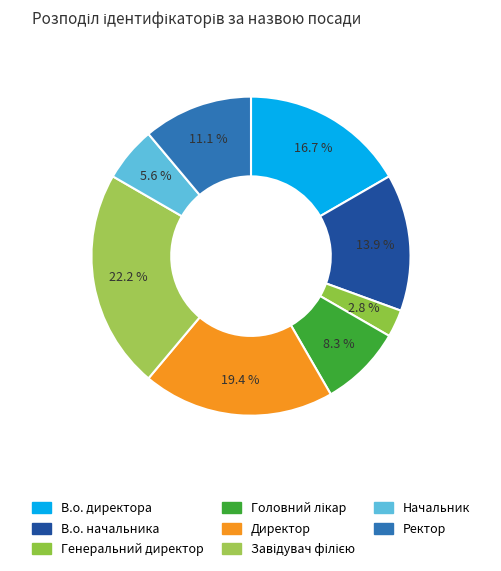

What percentage is the Начальник slice, to the nearest percent?

6%